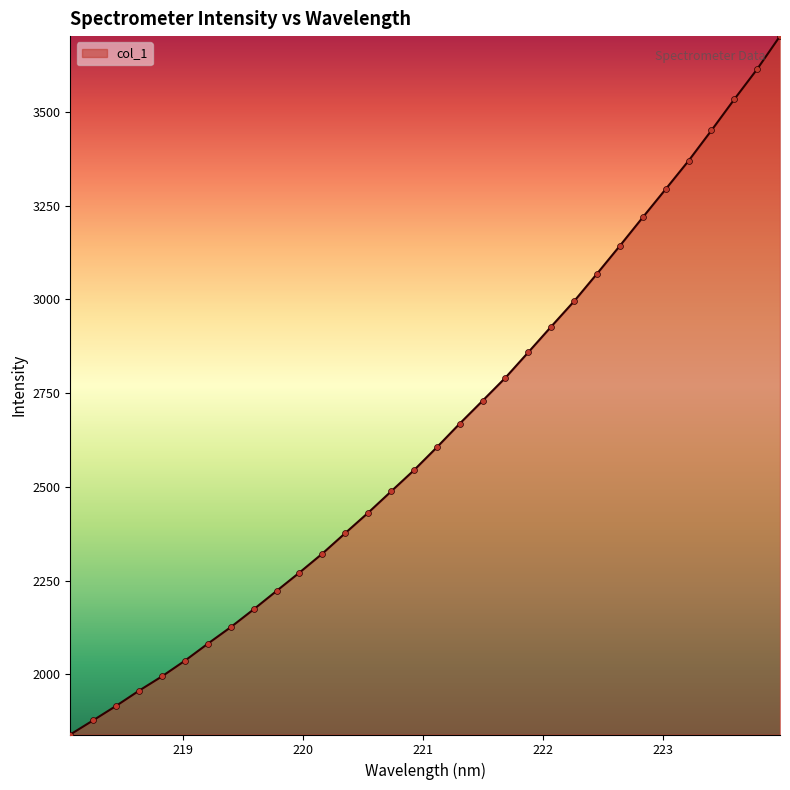

What is the smallest value displayed?

1839.5